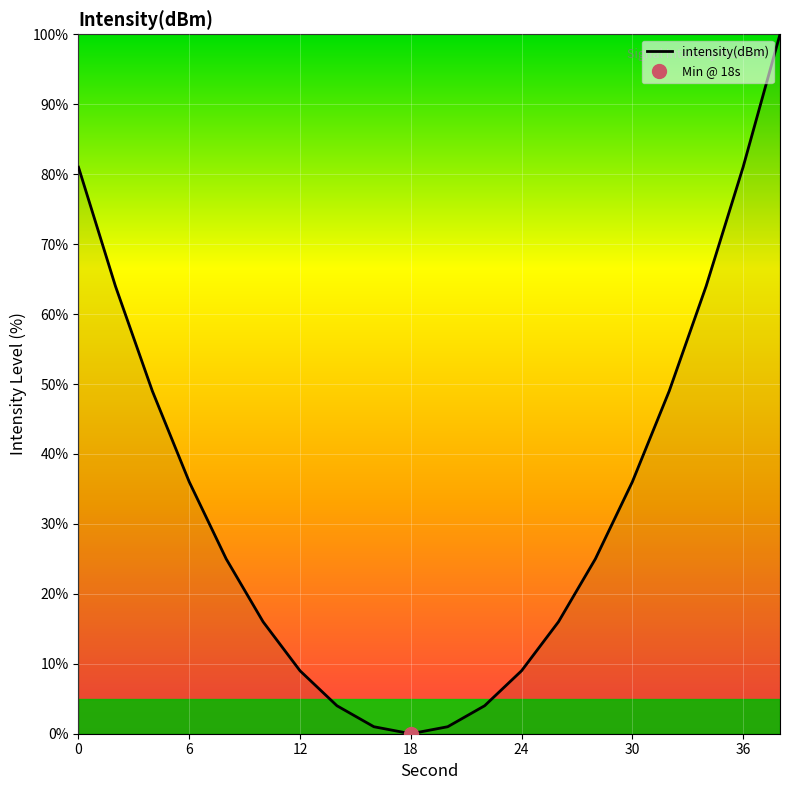

The intensity(dBm) series shows 81.0 at 36. True or false?

True